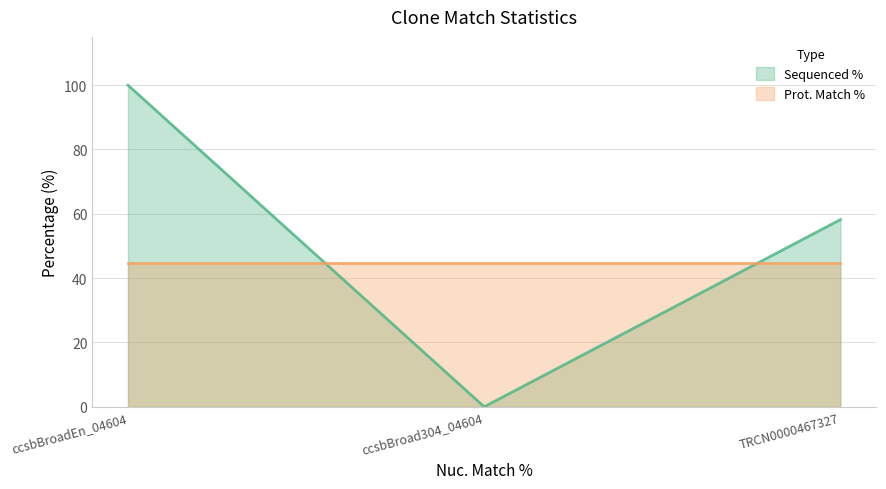

How many lines are shown in the chart?

2